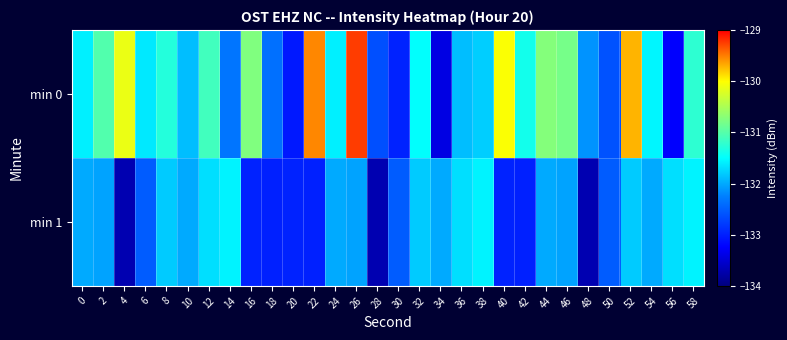

Which series has the widest spread of values?

min 0